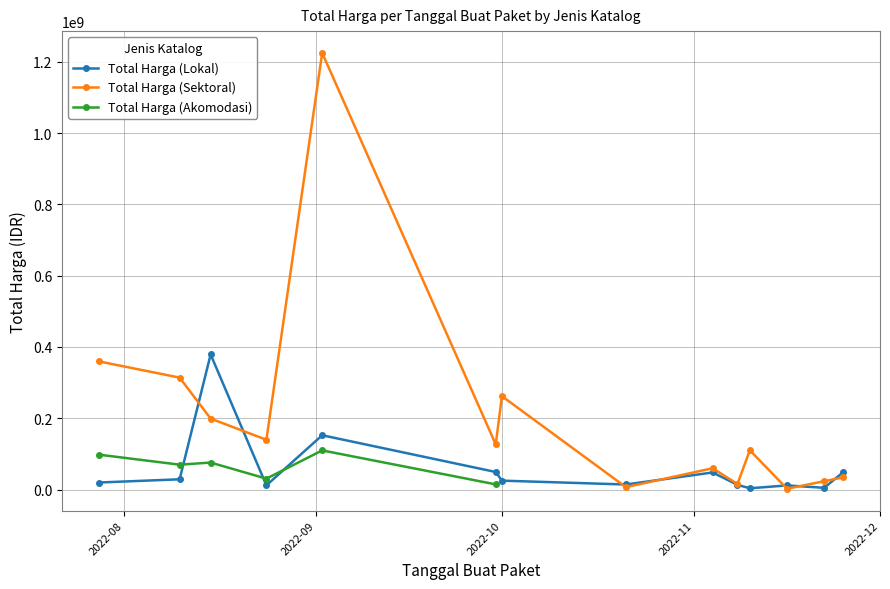

What is the highest value of the Total Harga (Sektoral) series?

1224682000